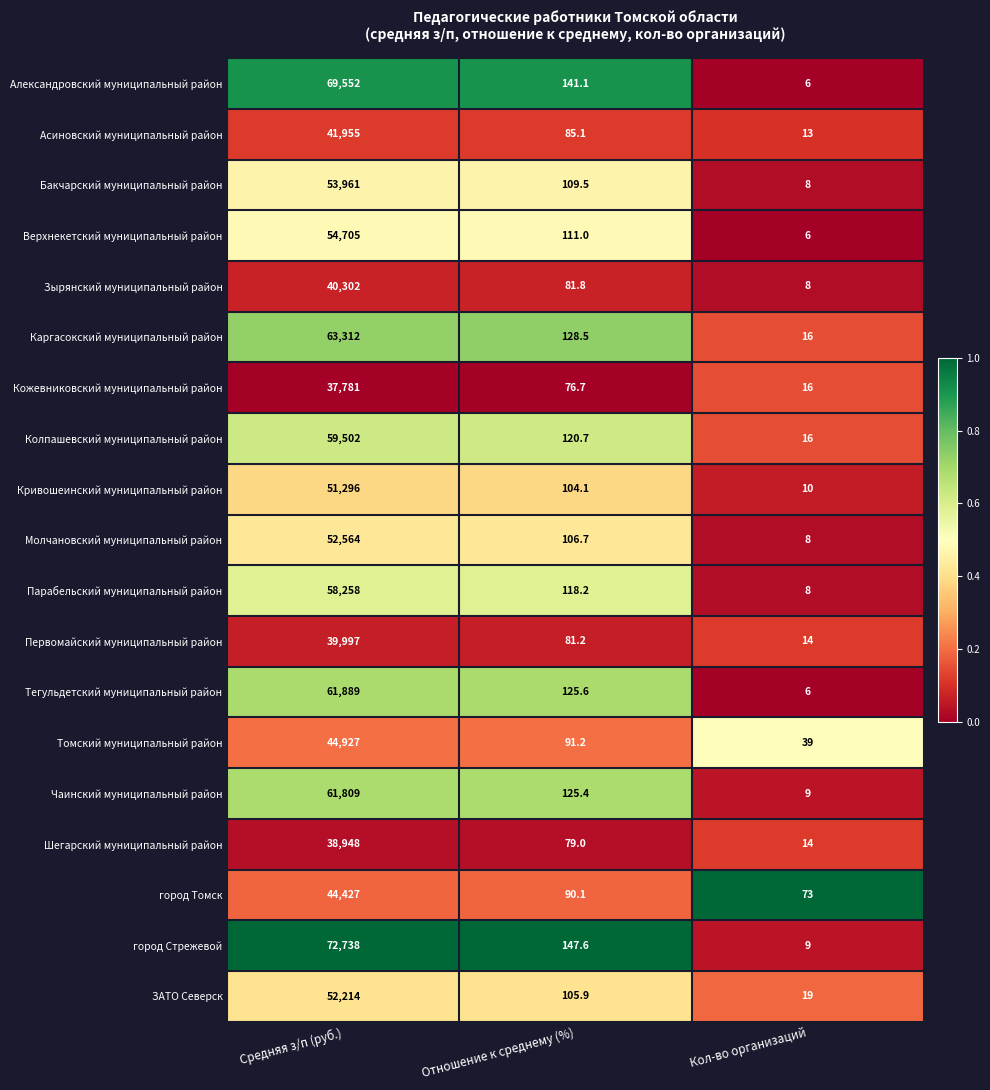

Which series has the largest range (max minus min)?

город Стрежевой